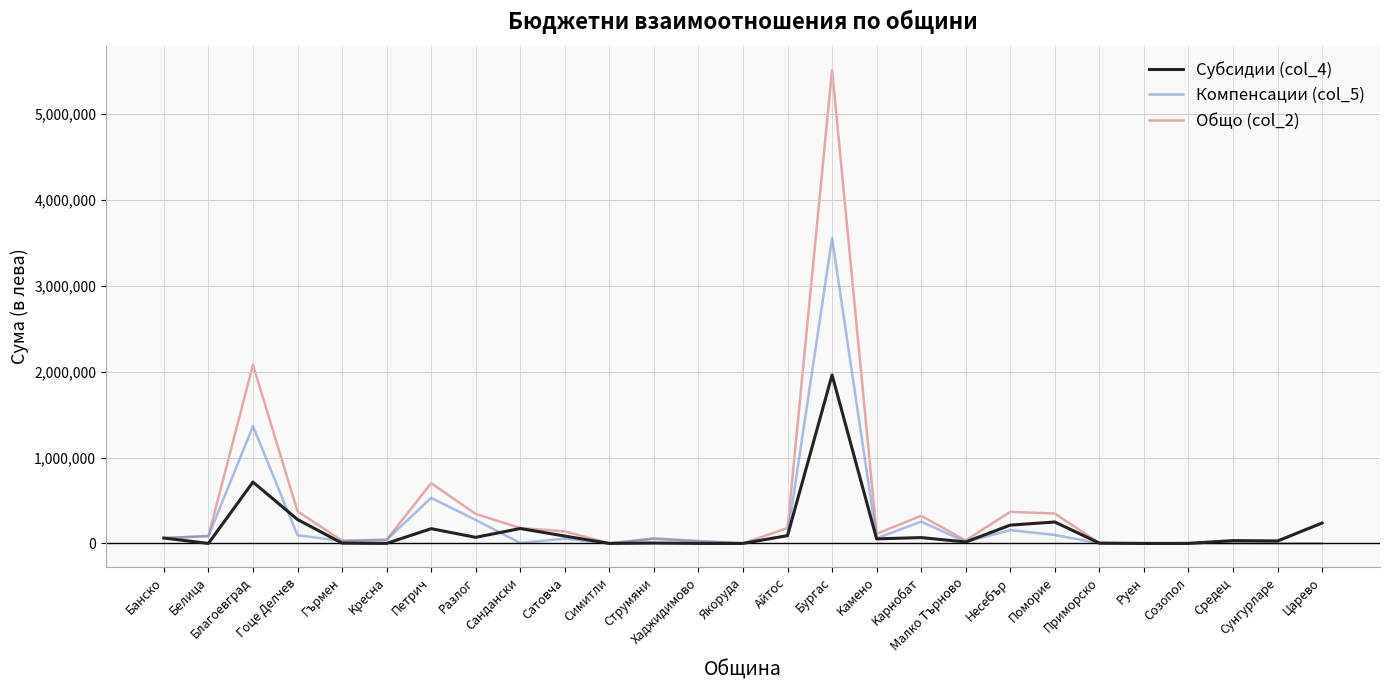

Which series has the widest spread of values?

Общо (col_2)